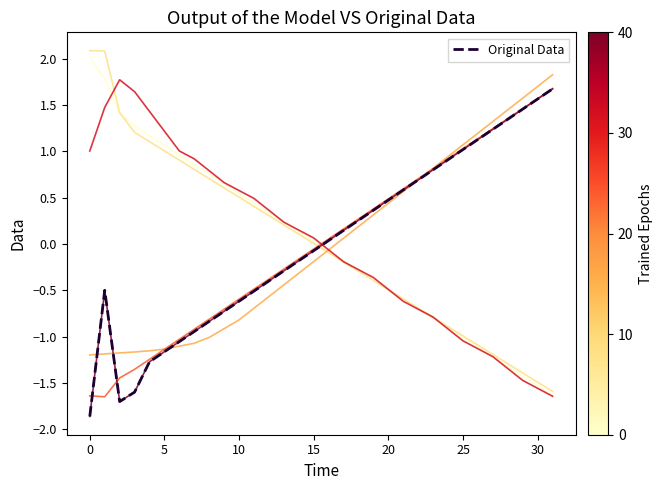

What is the smallest value displayed?

-1.9